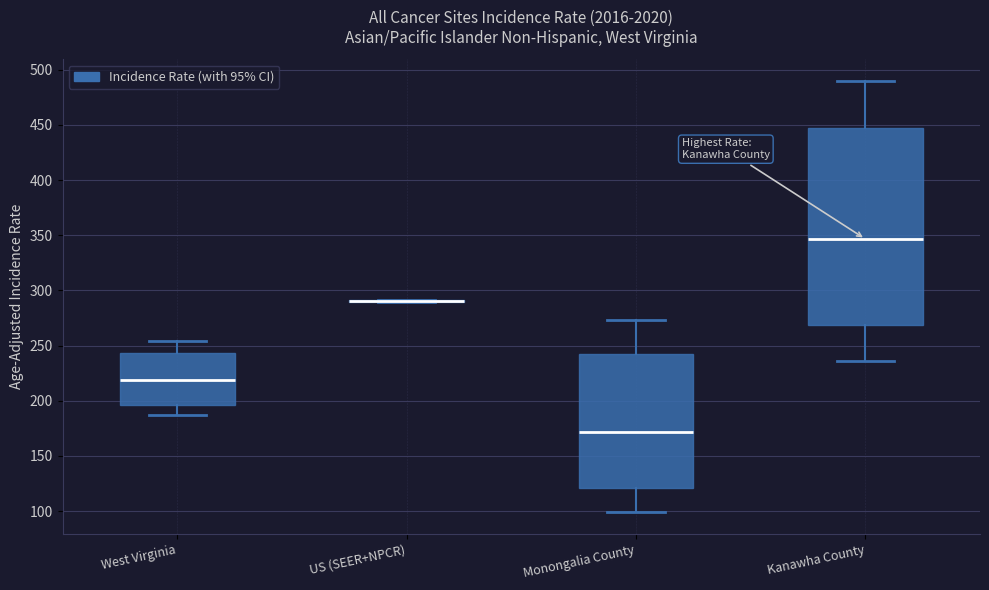

Where does the lower whisker of the box for West Virginia end on the y-axis? The values are not printed on the chart, so give them approximately, as read against the axis.

185